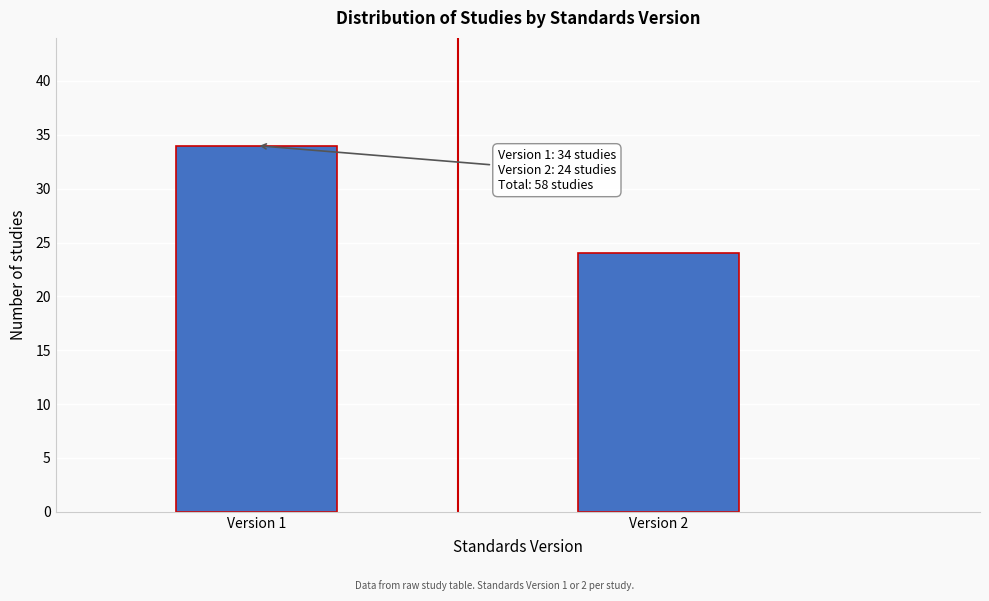

Reading left to right, transcribe all the data shown in this chart.

Version 1=34	Version 2=24